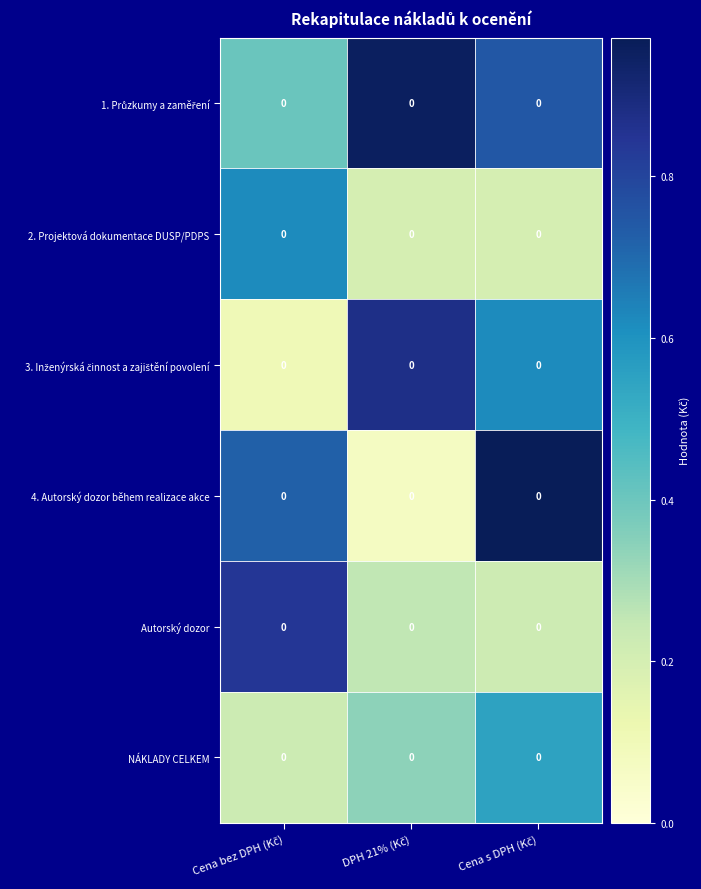

What is the sum of the 4. Autorský dozor během realizace akce values at Cena s DPH (Kč) and Cena bez DPH (Kč)?

1.7